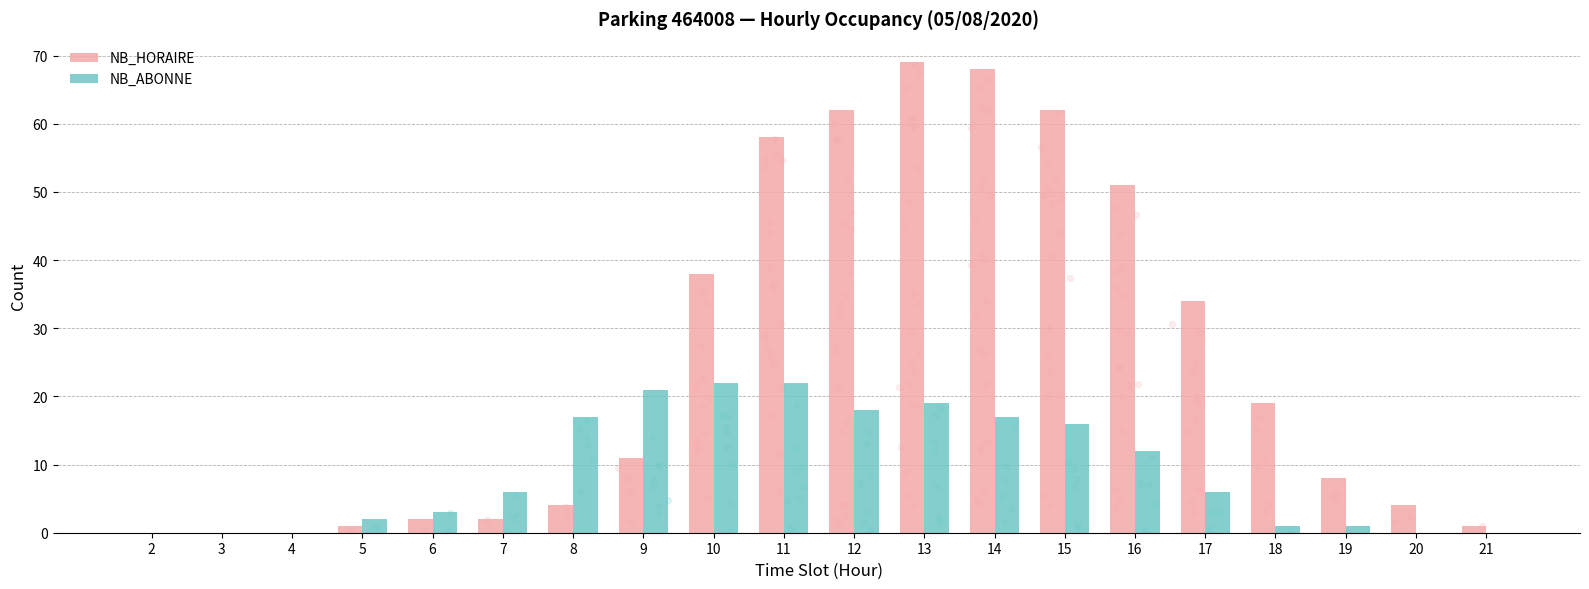

What is the total value across all series at 11?

80